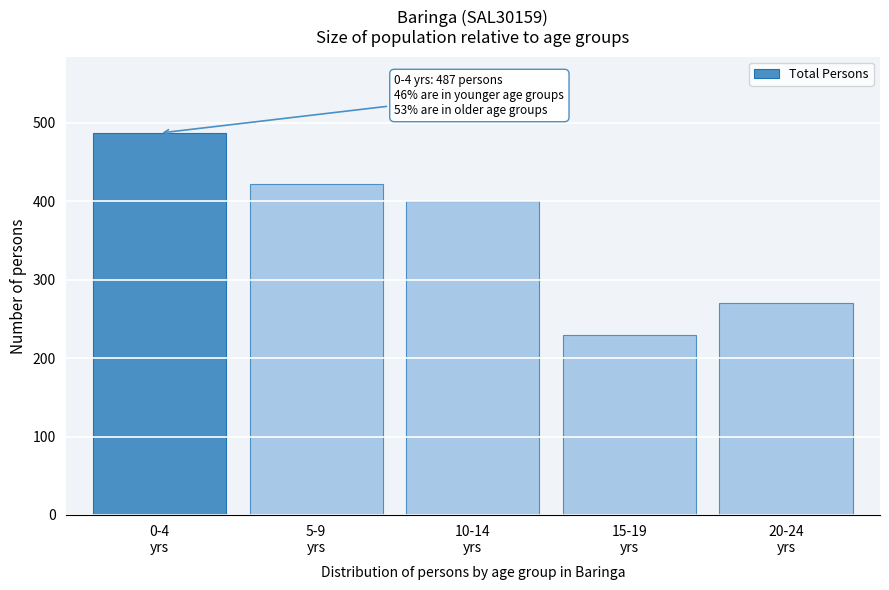

Reading left to right, what are all the values shown in this chart?

487	422	401	230	270